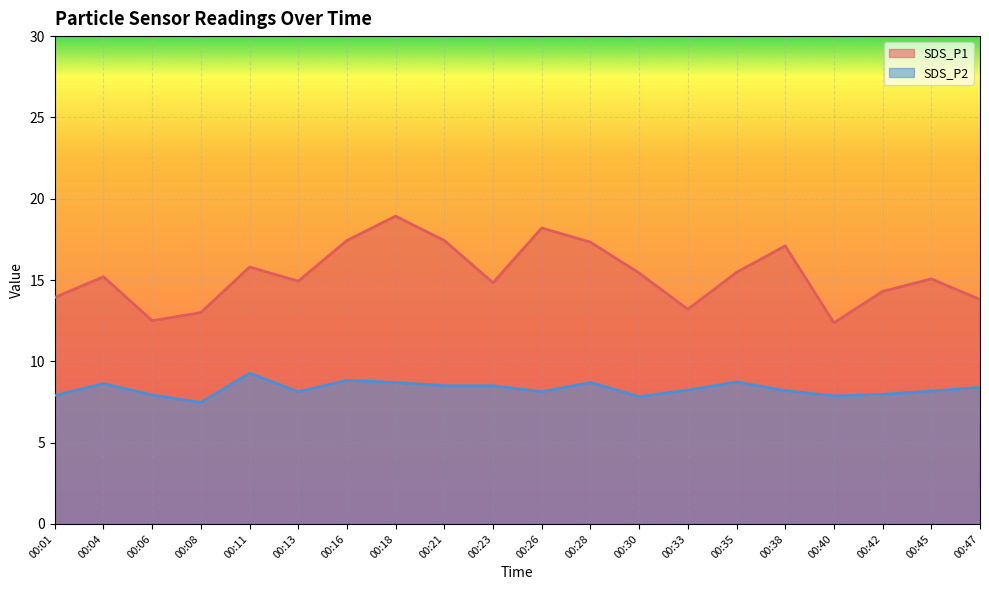

Rank the series by their maximum value, from highest to lowest.

SDS_P1, SDS_P2